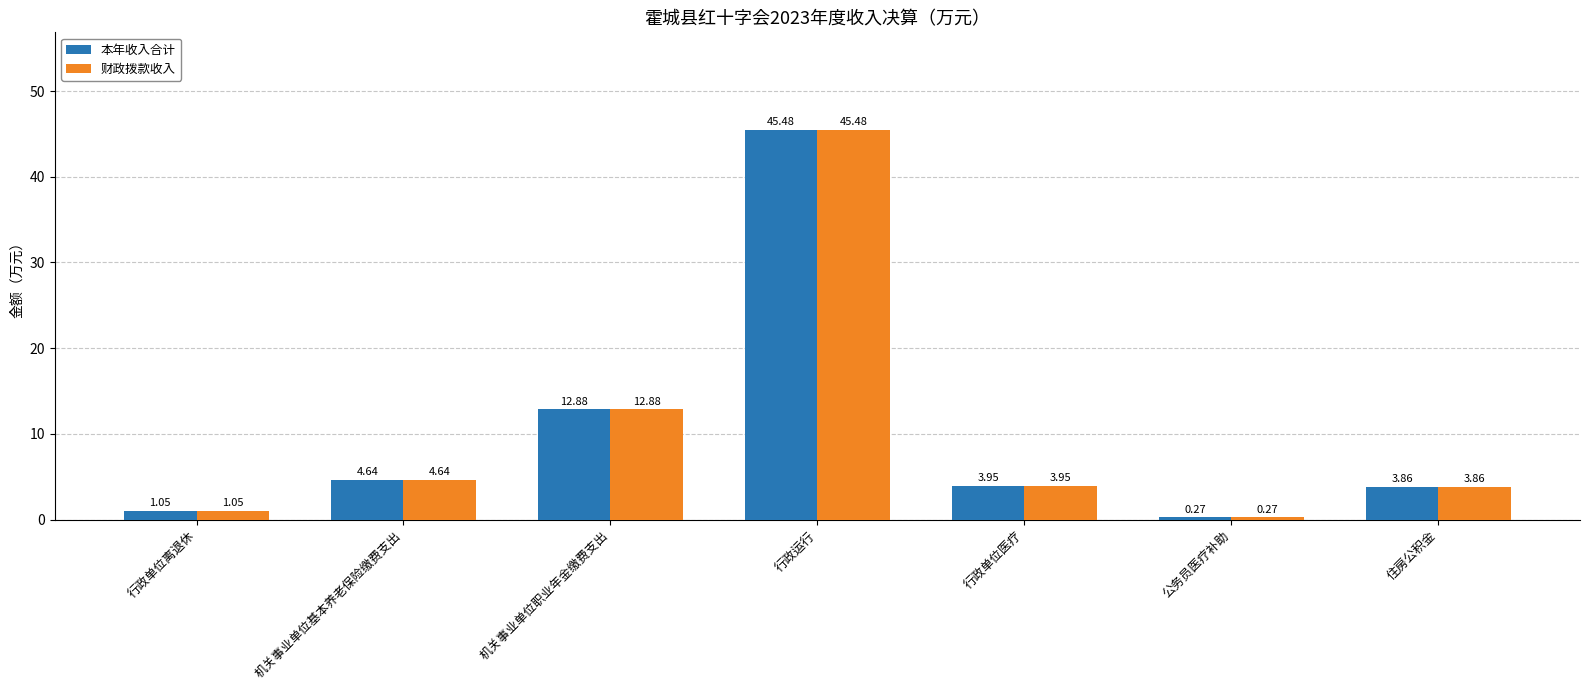

Rank the categories by 财政拨款收入 value from highest to lowest.

行政运行, 机关事业单位职业年金缴费支出, 机关事业单位基本养老保险缴费支出, 行政单位医疗, 住房公积金, 行政单位离退休, 公务员医疗补助